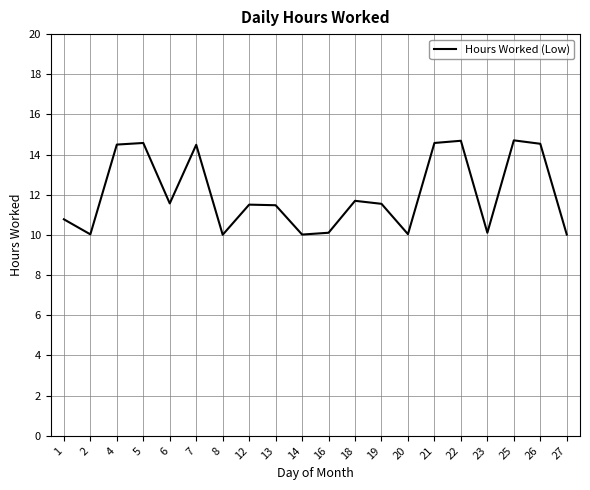

The value at 13 is 11.5. True or false?

True